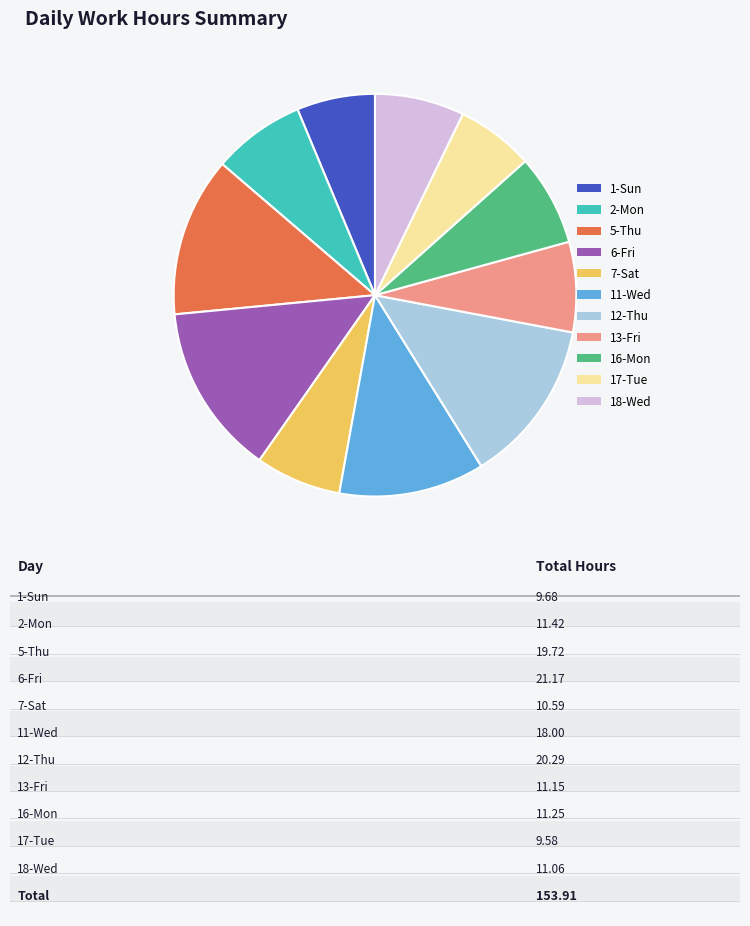

What is the largest slice in the pie chart?

6-Fri